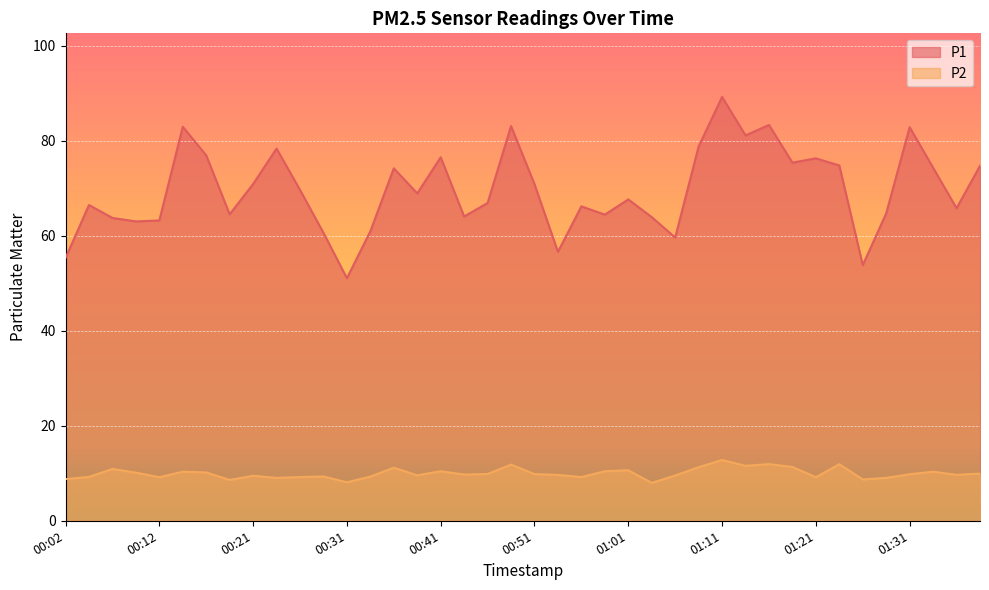

Between 00:16 and 00:41, which series saw the biggest shift?

P1